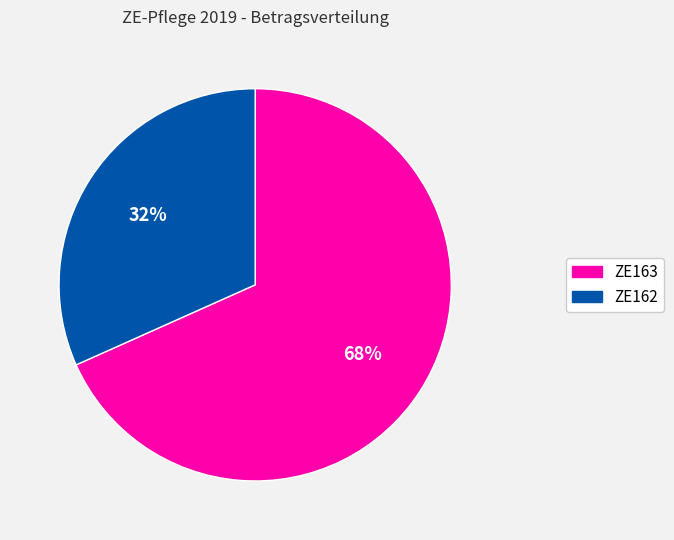

What is the ratio of the value at ZE162 to the value at ZE163?

0.5